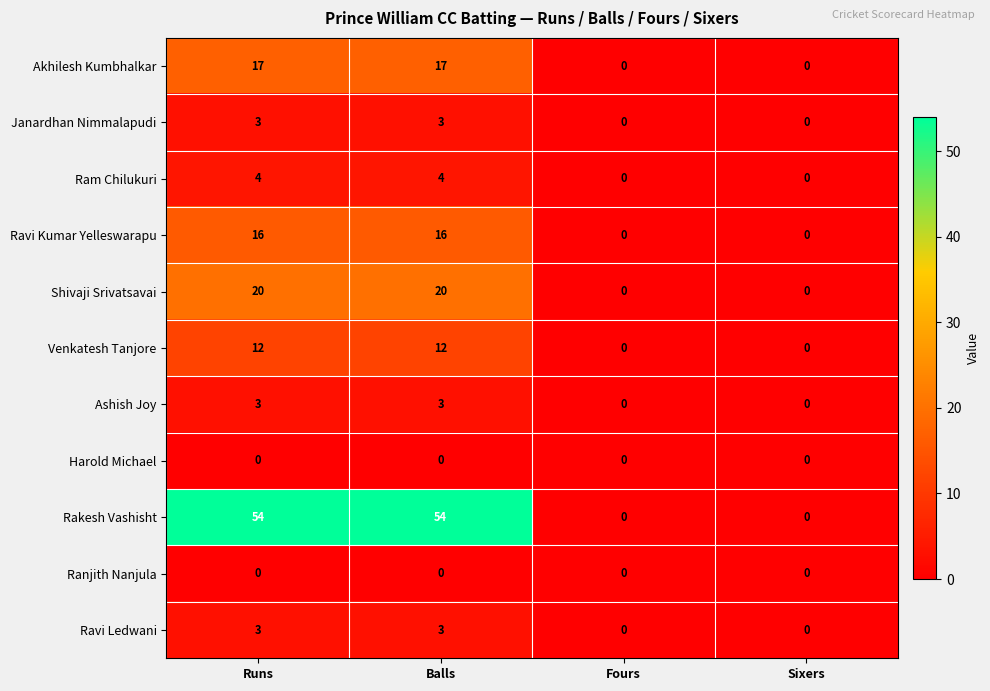

Which series has the largest total across all categories?

Rakesh Vashisht